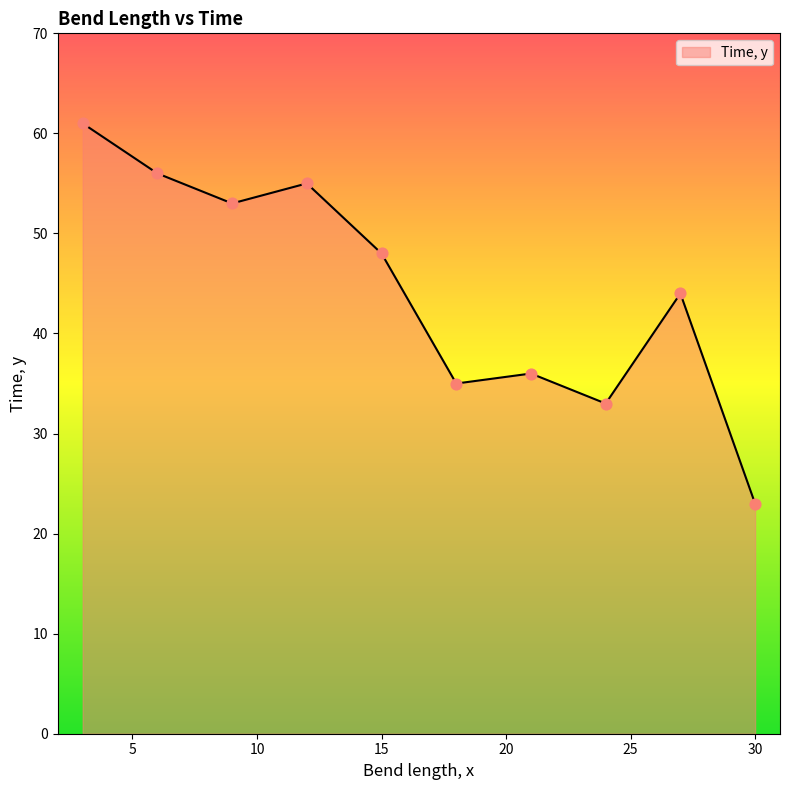

What is the greatest value displayed?

61